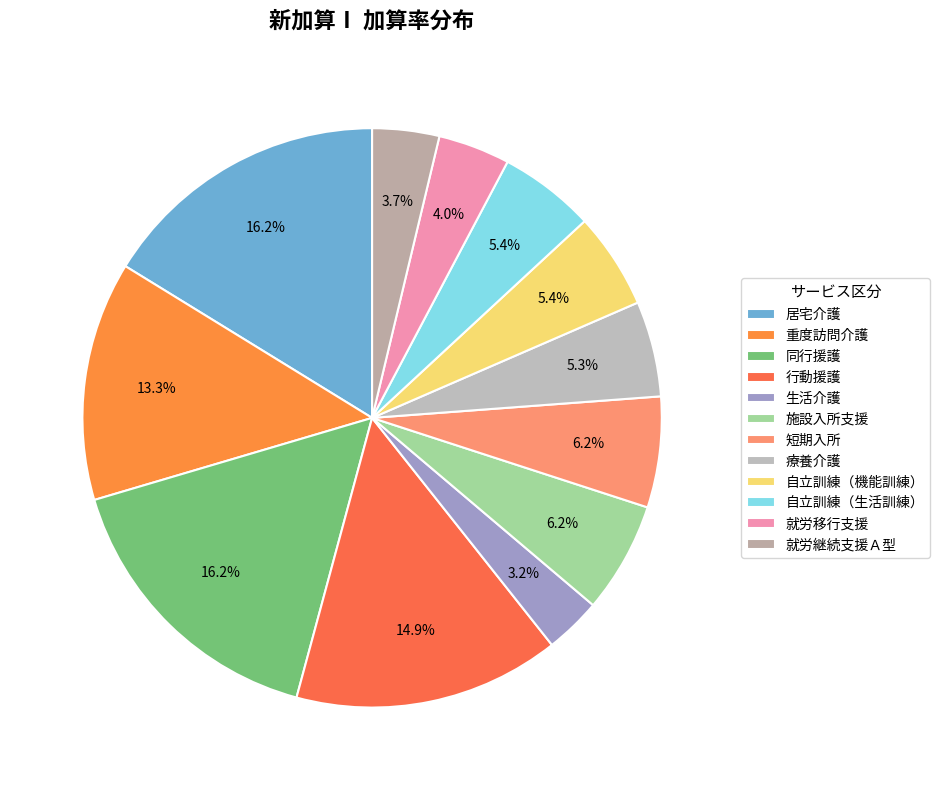

What percentage is the 居宅介護 slice, to the nearest percent?

16%